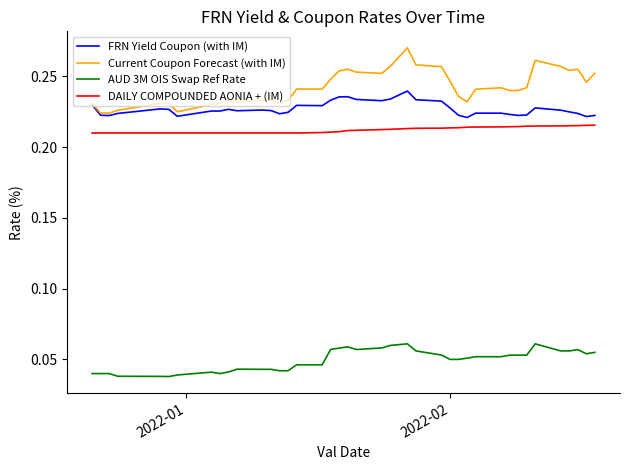

Which series has the widest spread of values?

Current Coupon Forecast (with IM)